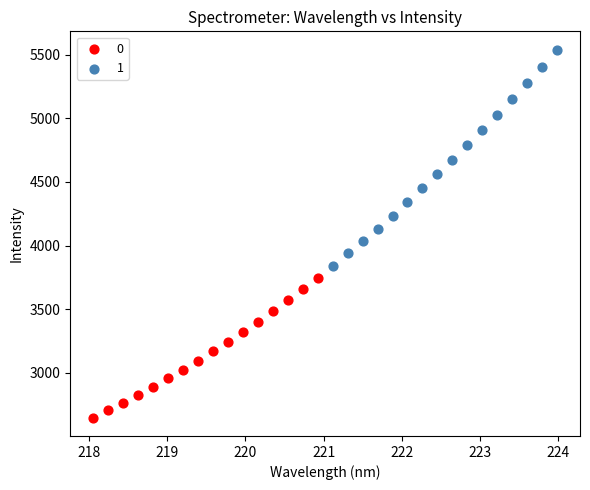

What are all the series names shown in the legend?

0, 1